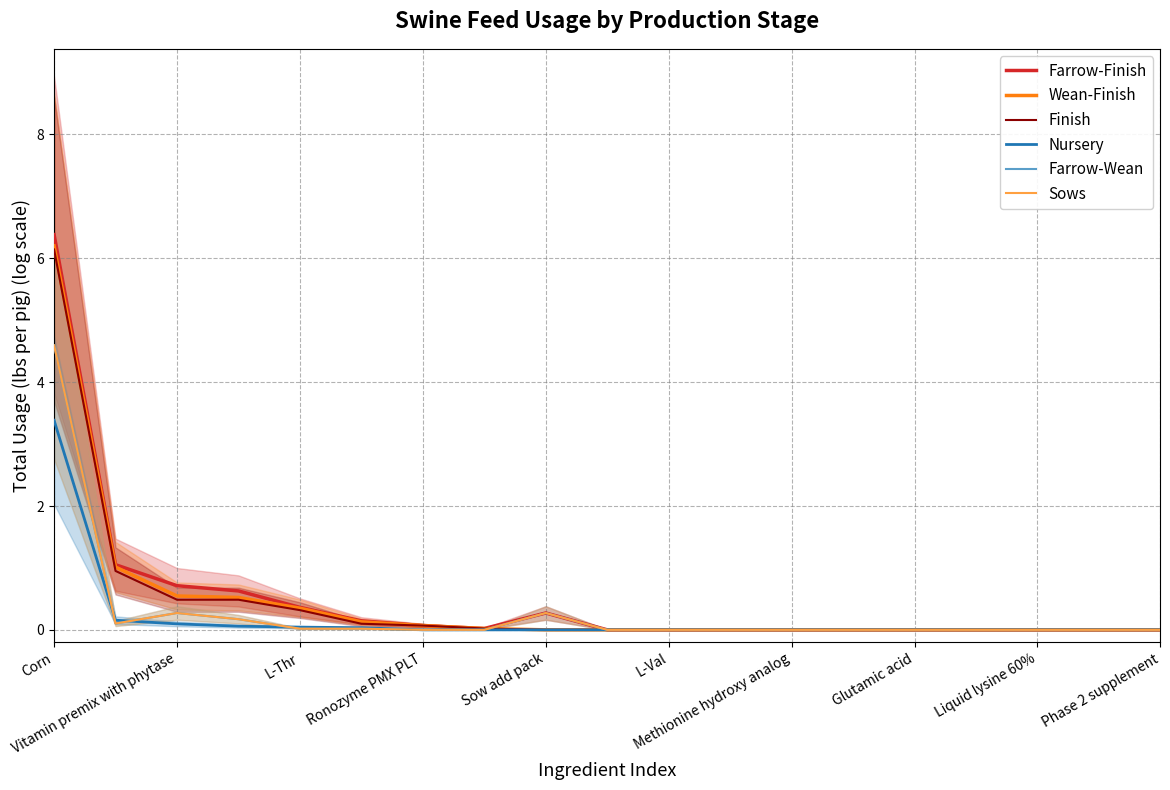

True or false: Nursery and Farrow-Finish cross at least once.

False